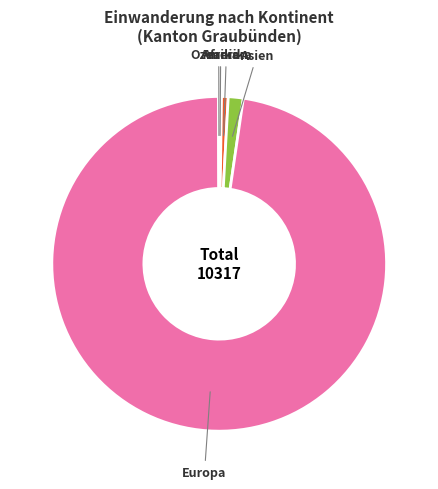

The Amerika slice represents 1% of the pie. True or false?

True